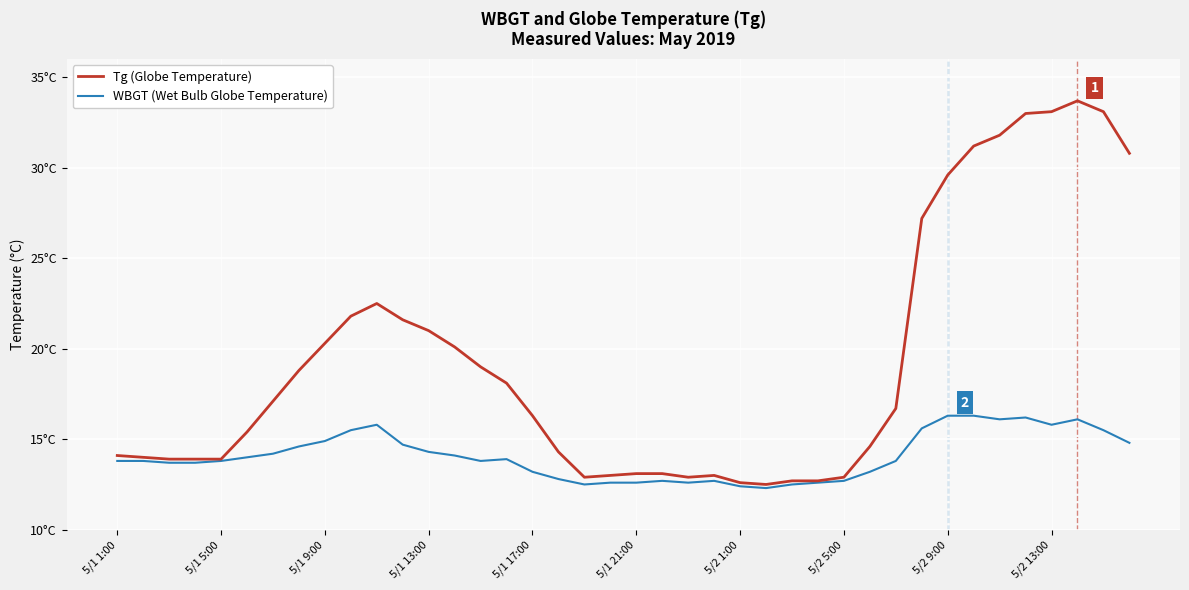

True or false: WBGT (Wet Bulb Globe Temperature) has more than 1 interior local peaks.

True